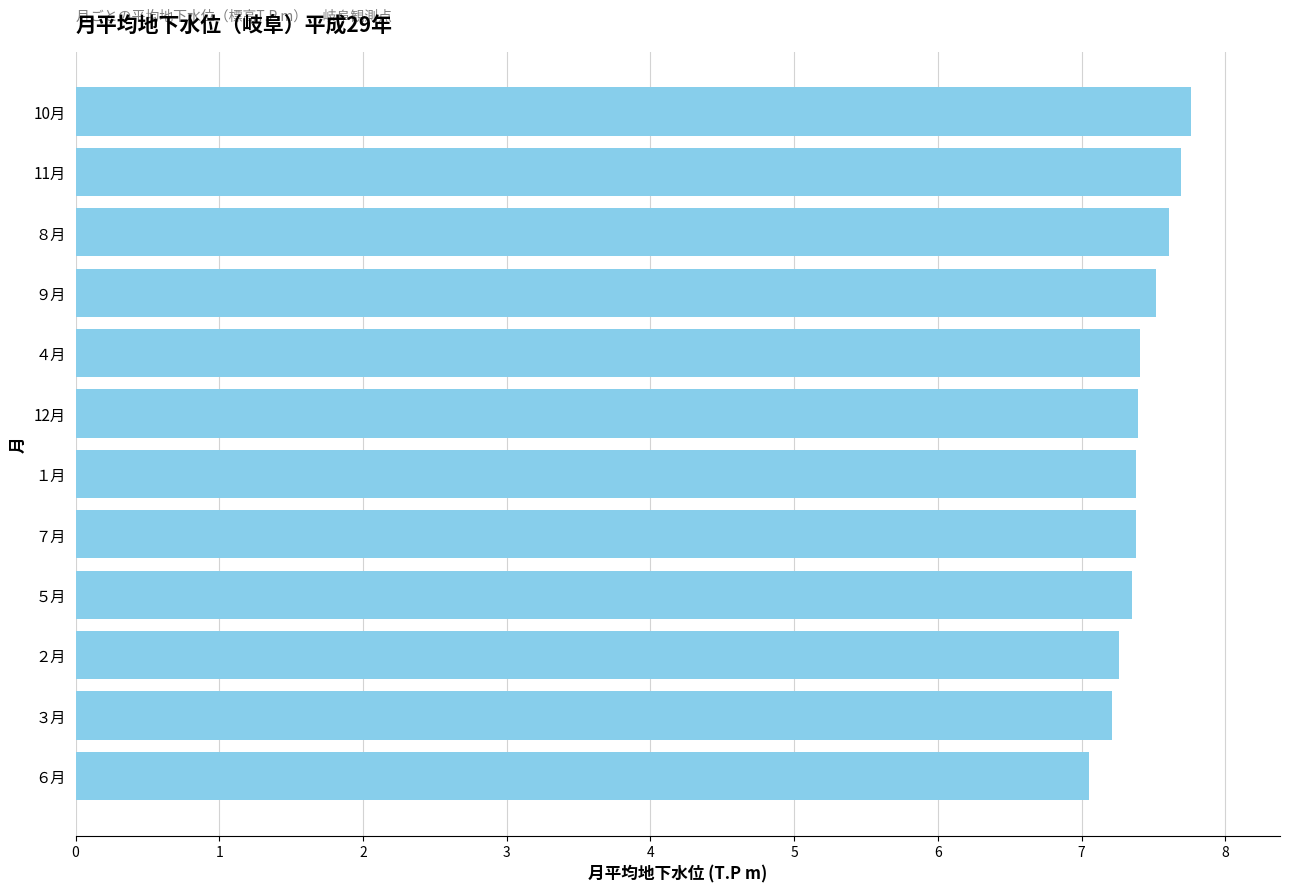

The chart shows a value of 7.4 at ７月. True or false?

True